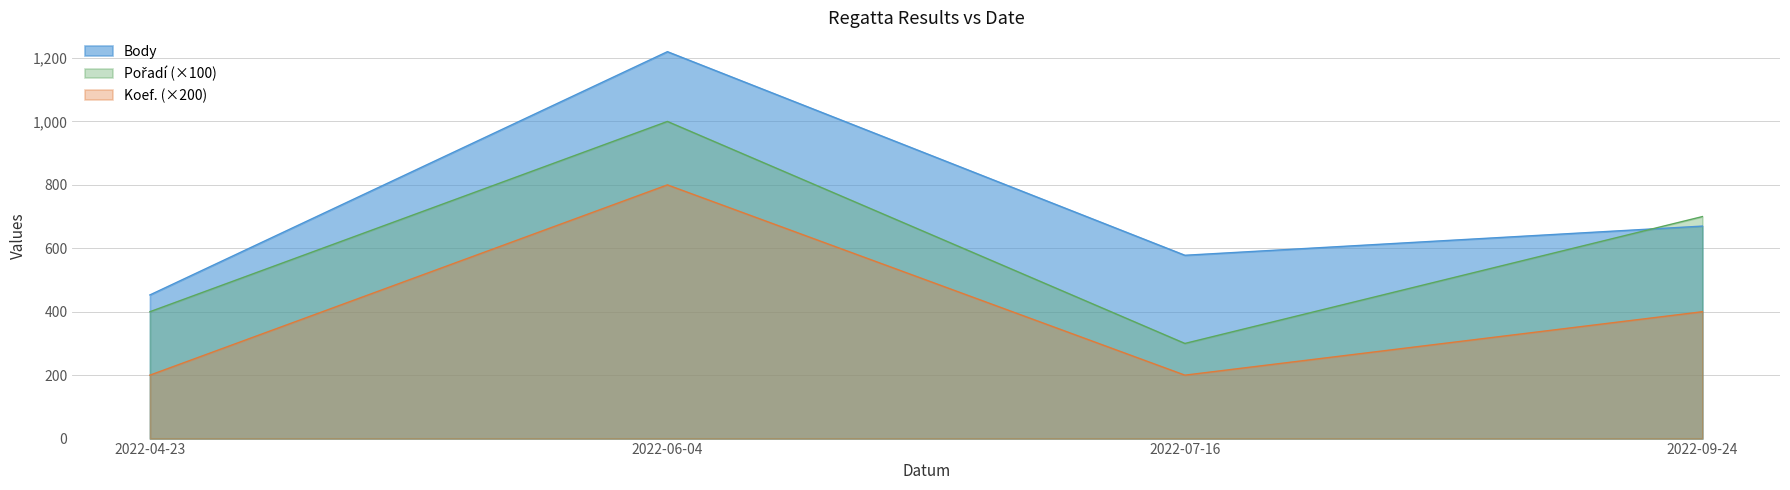

What is the label of the 2nd point from the left?

2022-06-04